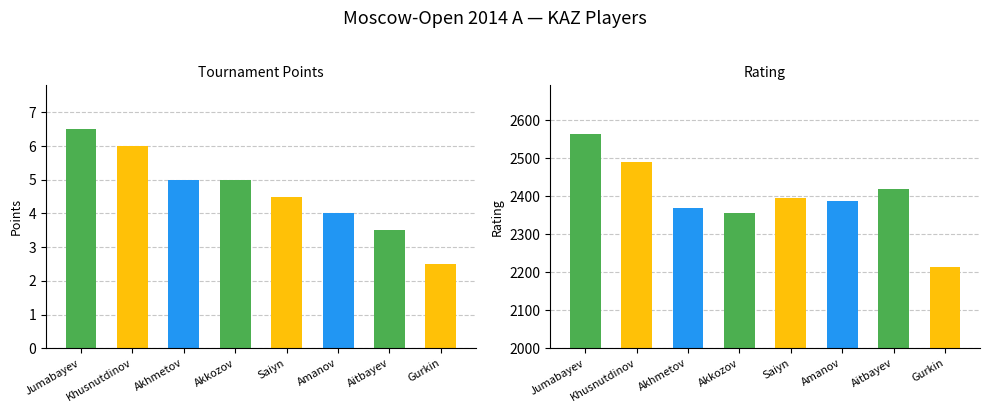

What are all the series names shown in the legend?

Points, Rating